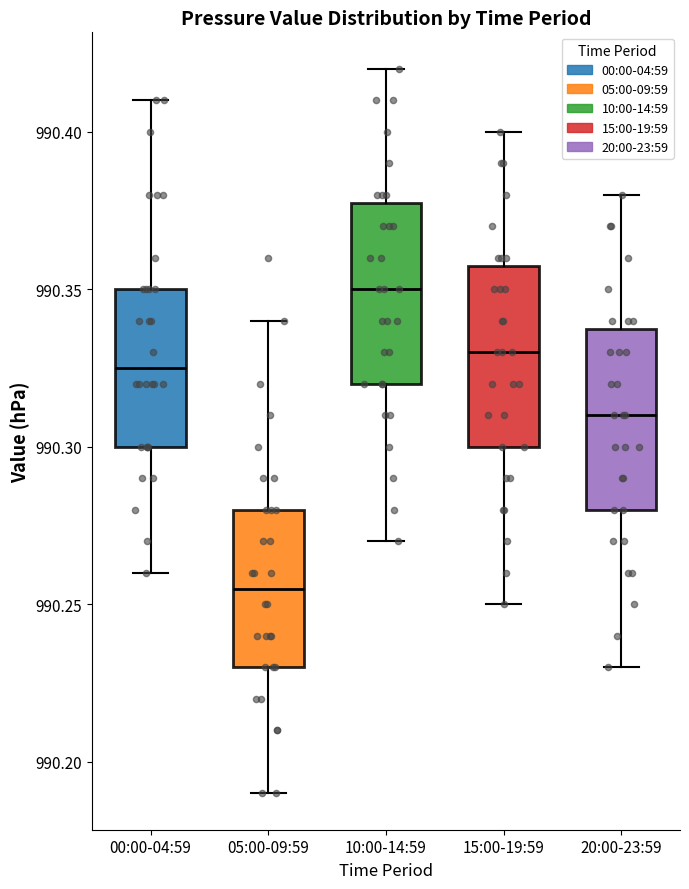

Where does the upper whisker of the box for 05:00-09:59 end on the y-axis? The values are not printed on the chart, so give them approximately, as read against the axis.

990.340